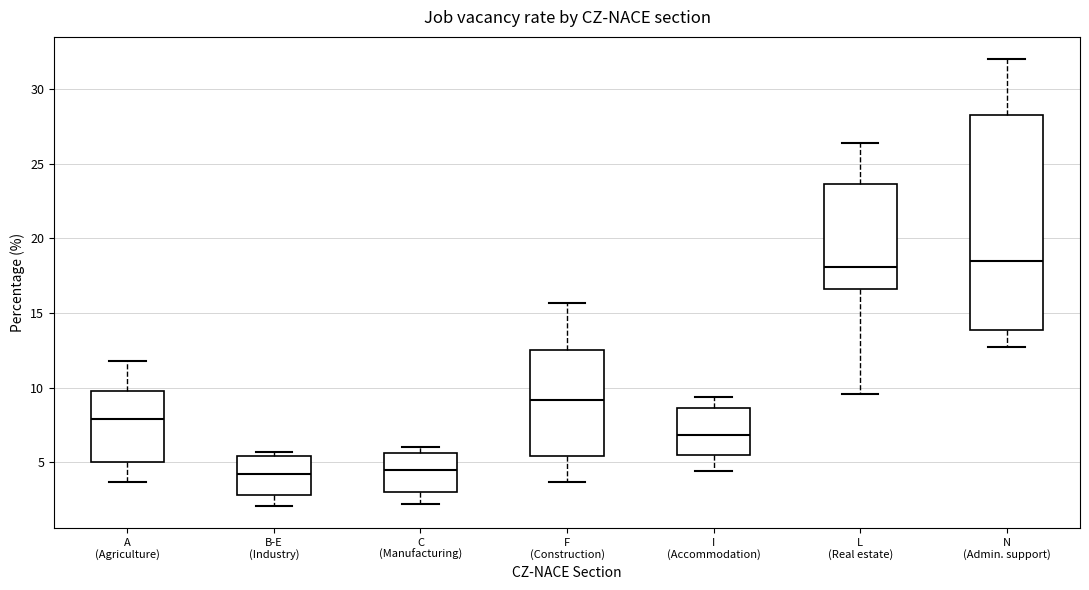

Comparing the boxes themselves (not the whiskers), which one is the tallest?

N (Admin. support)